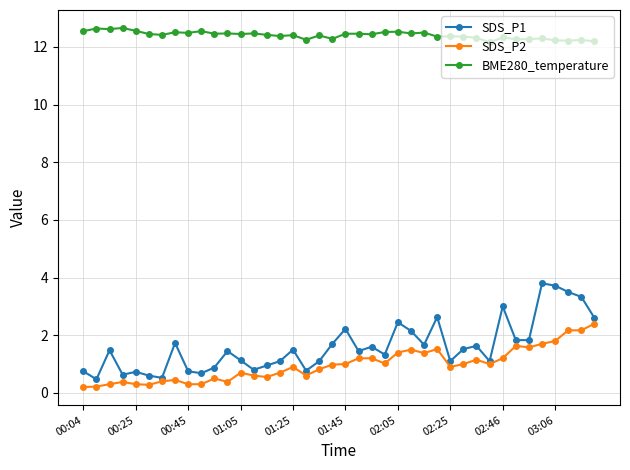

What is the difference between the second highest and second lowest values in the BME280_temperature series?

0.4